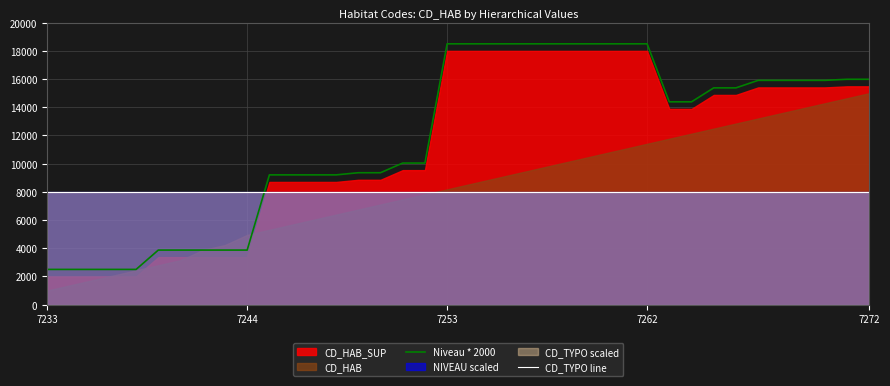

What is the value of the Niveau * 2000 point at the 6th from the left?

3871.4